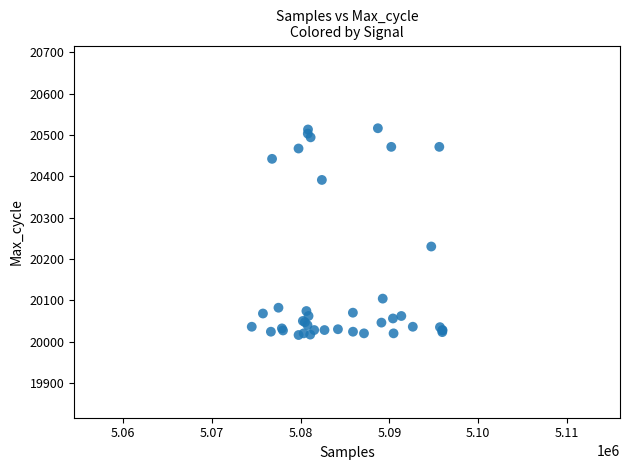

What Y value in the scatter plot is closest to 20266?

20230